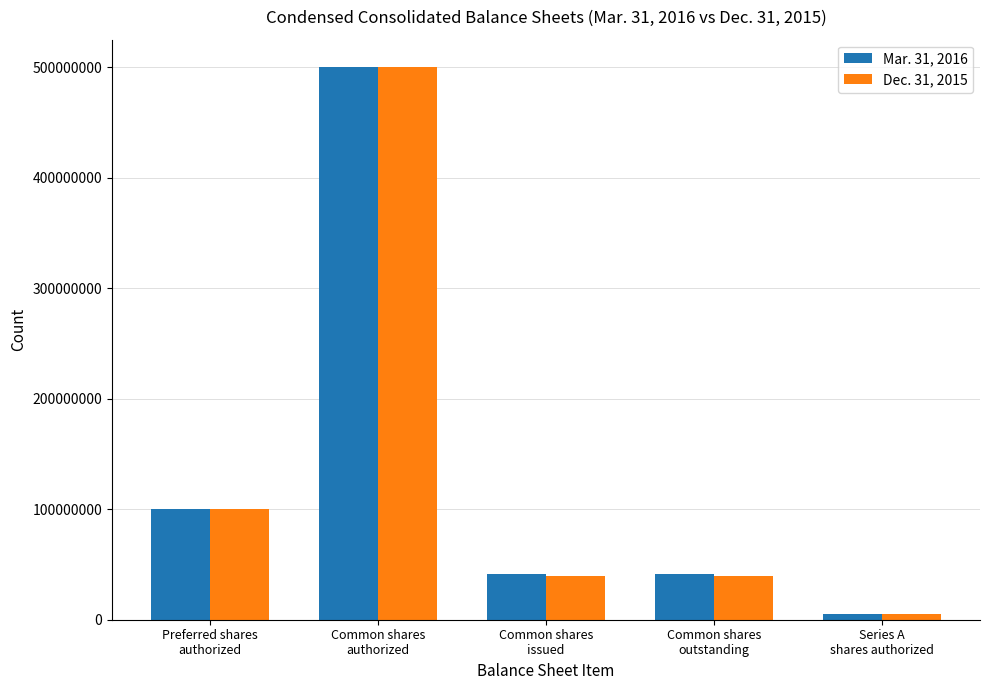

How many groups of bars are there?

5